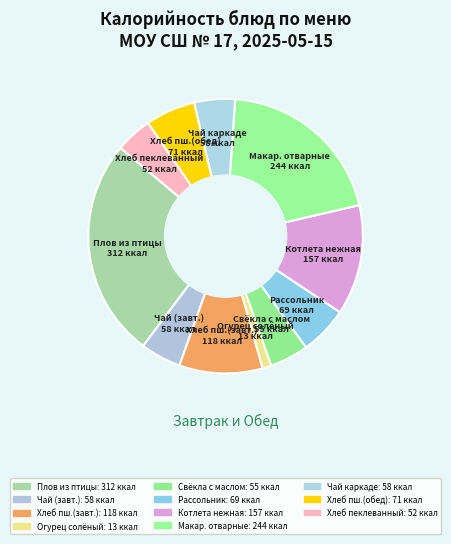

Count the number of slices in the pie.

11